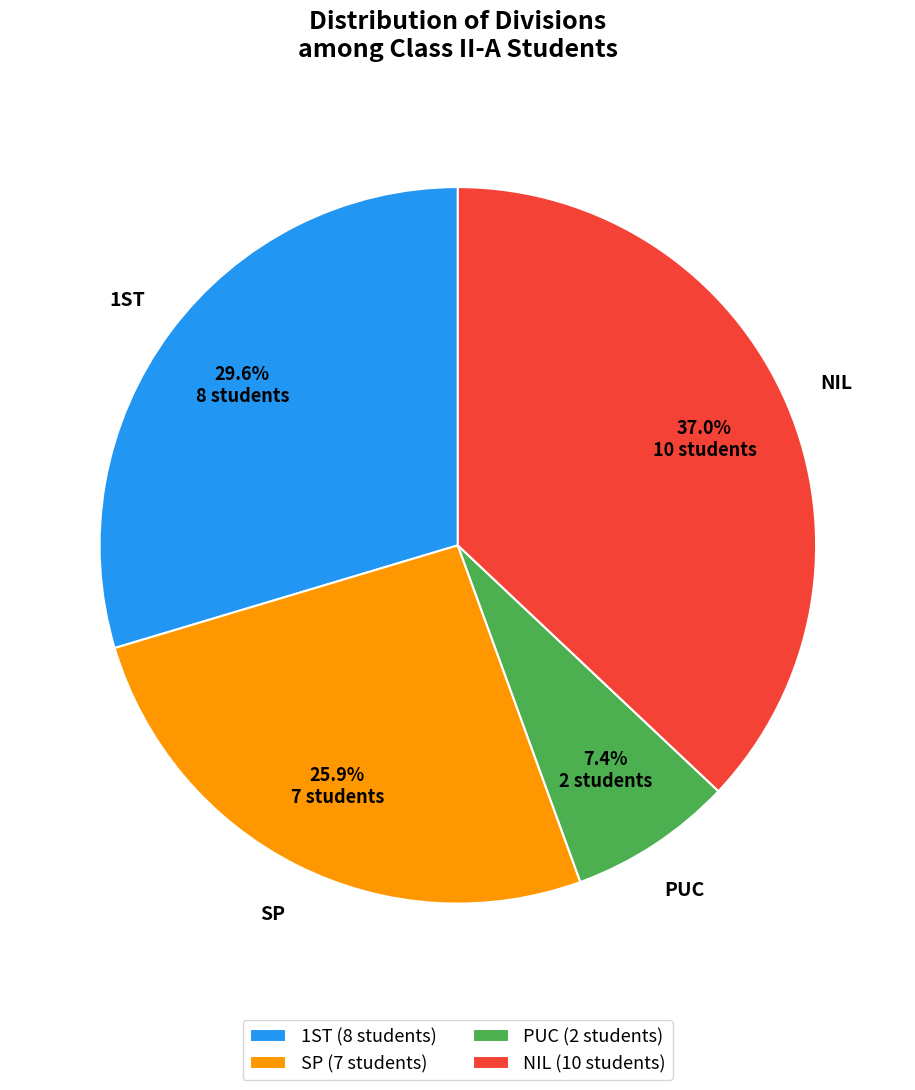

What is the largest slice in the pie chart?

NIL